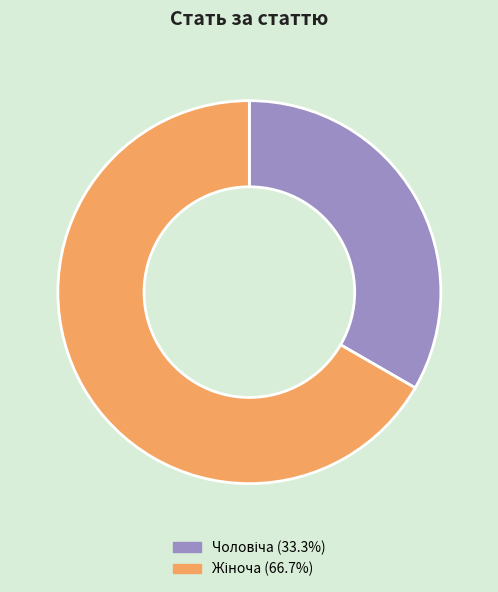

How many segments does this pie chart have?

2